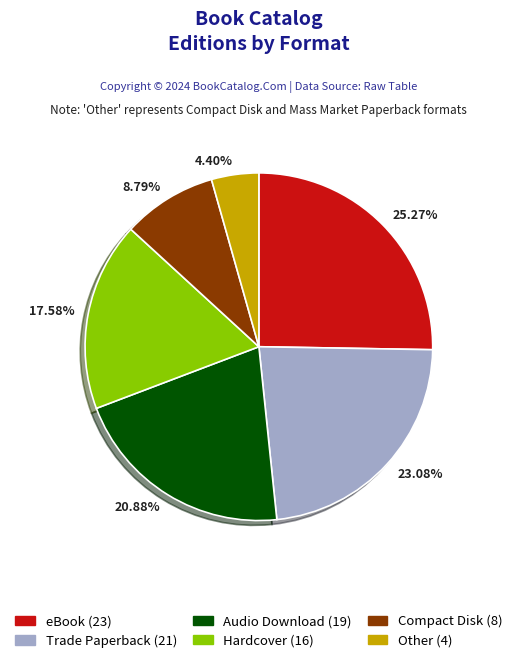

Between 4.40% and 23.08%, which is larger?

23.08%